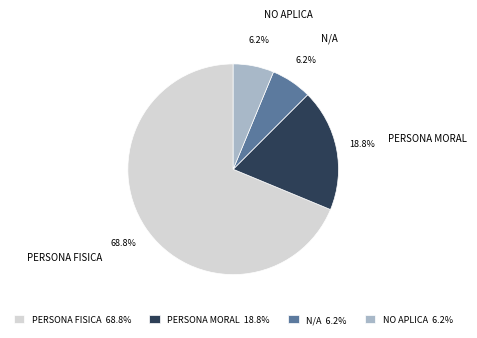

To the nearest percent, what is the combined percentage of N/A and PERSONA MORAL?

25%